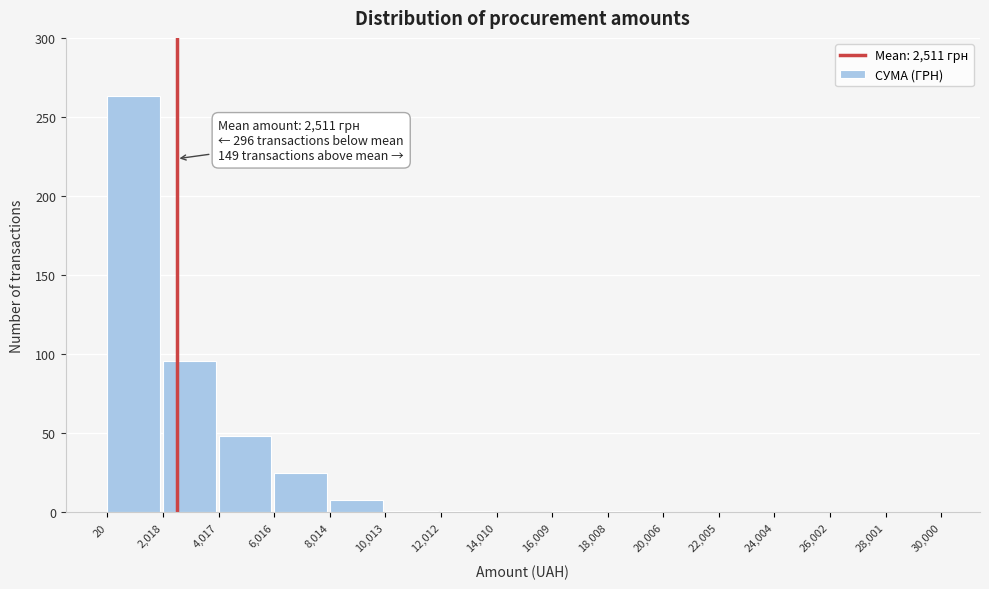

Over which range of the x-axis is the bar tallest?

20 to 2,018